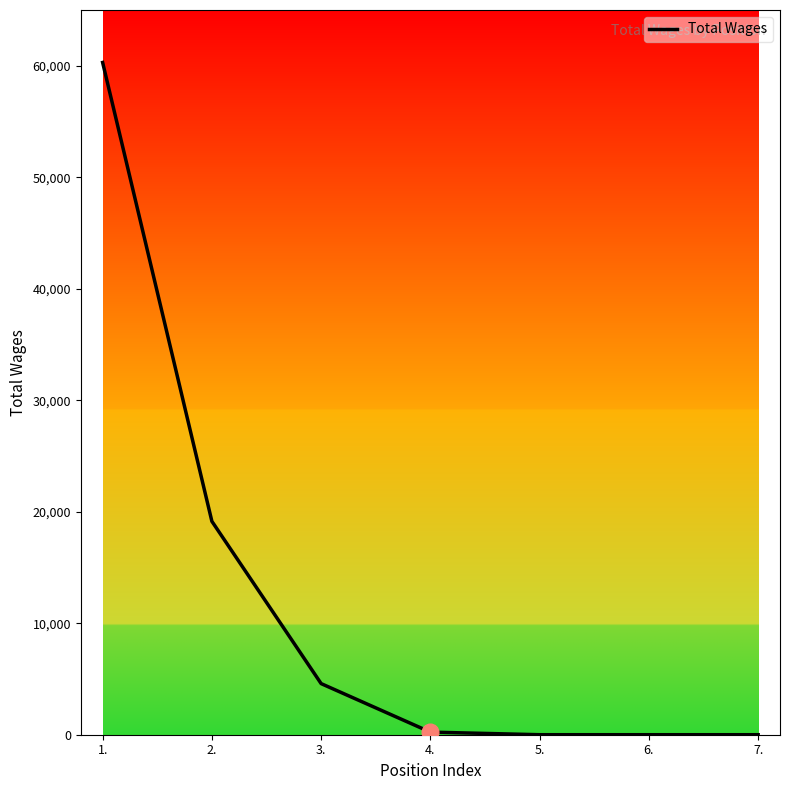

True or false: the data shows 36300 at 1..

False